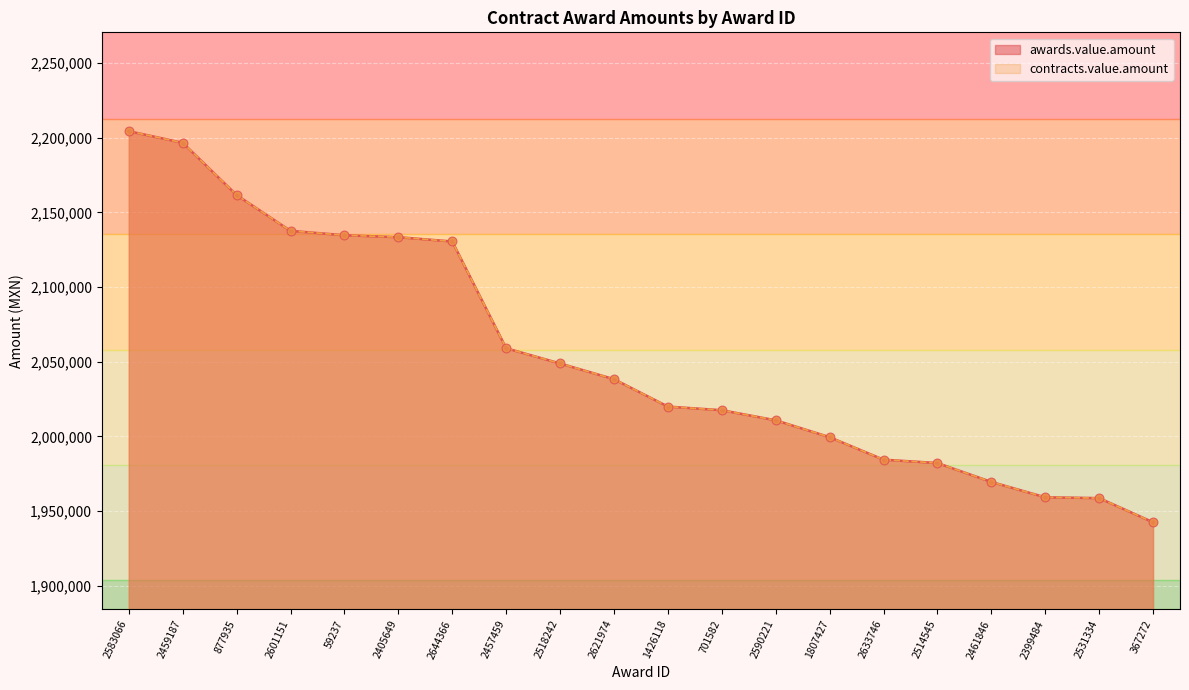

Which series has the widest spread of Y values?

awards.value.amount